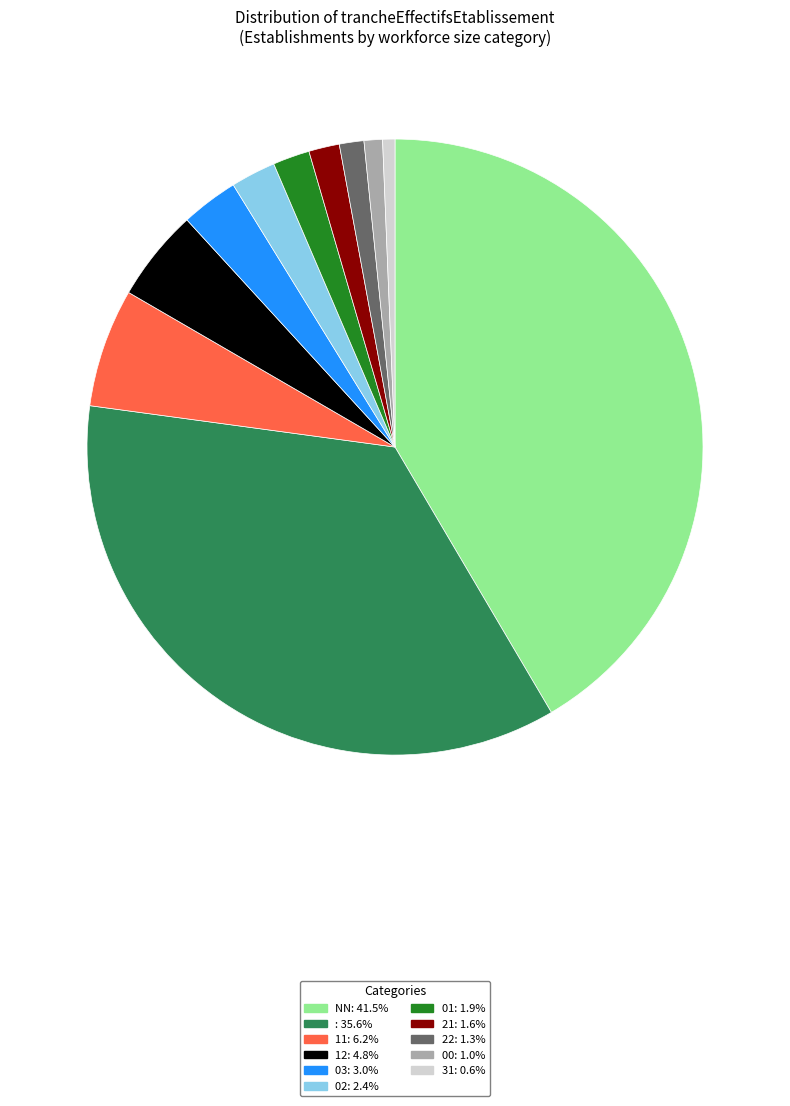

Is the sum of 31: 0.6% and 00: 1.0% greater than half?

No